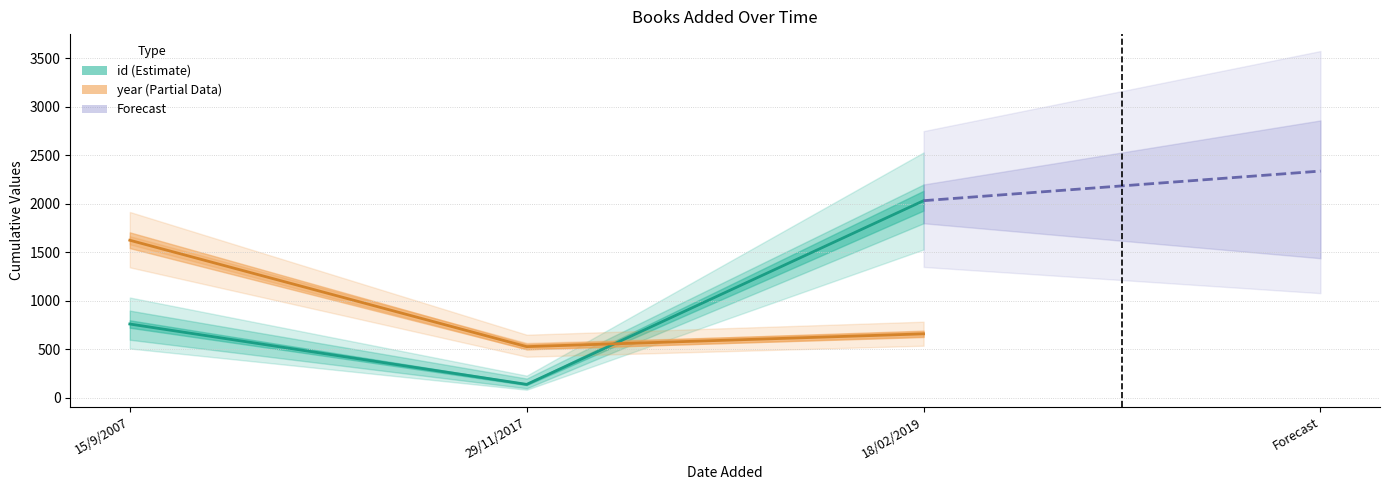

Does the chart have visible grid lines?

Yes